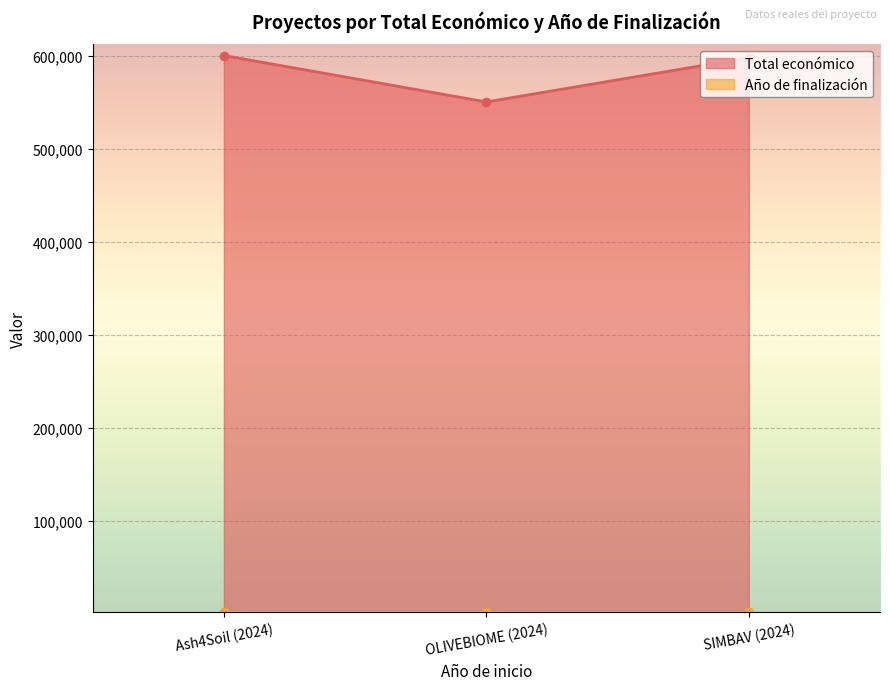

List the labels in order of value, largest first.

Ash4Soil (2024), SIMBAV (2024), OLIVEBIOME (2024)